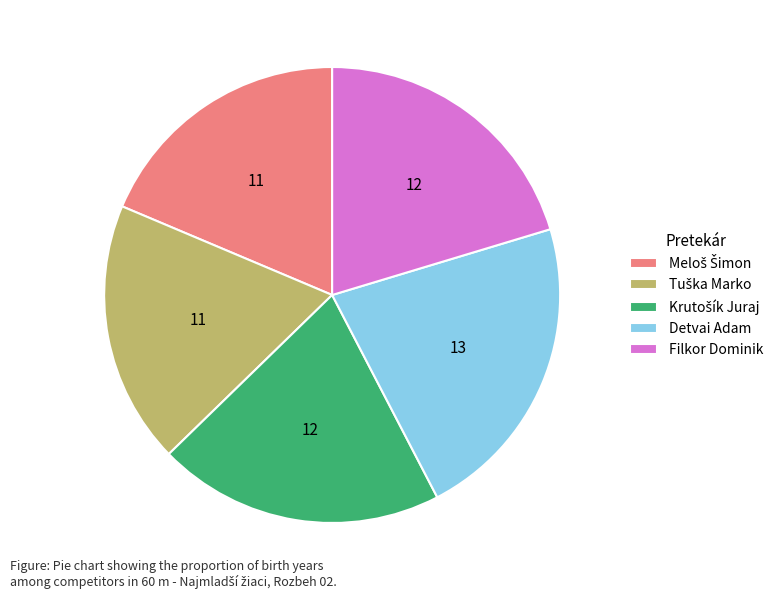

Is the sum of Detvai Adam and Filkor Dominik greater than half?

No